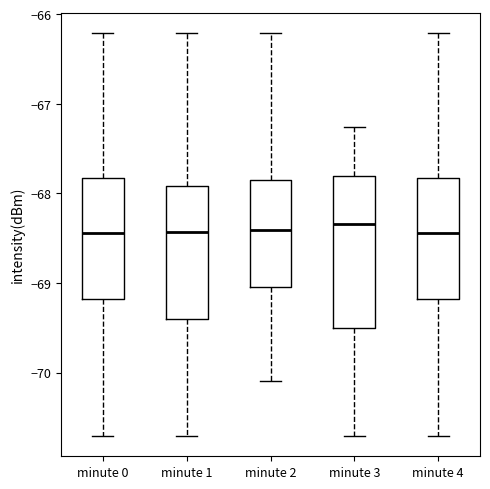

Comparing the boxes themselves (not the whiskers), which one is the tallest?

minute 3